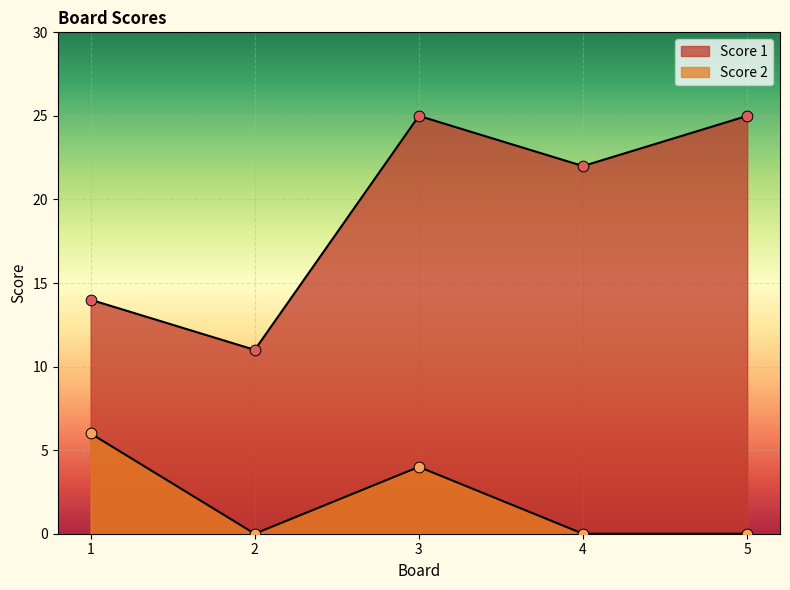

Is the value of Score 2 at 3 greater than the value of Score 1 at 4?

No